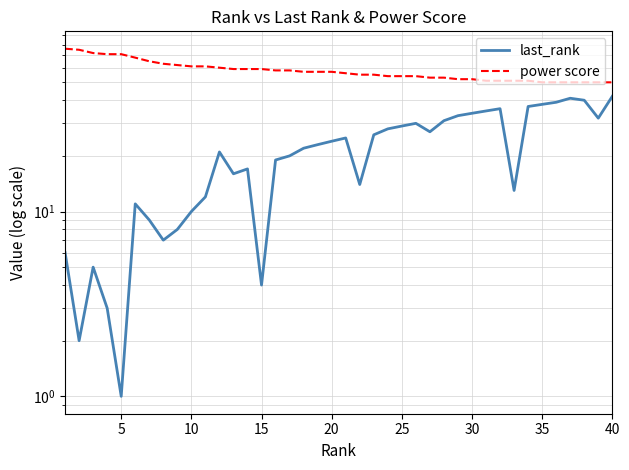

List the series in order of their overall mean, highest first.

power score, last_rank